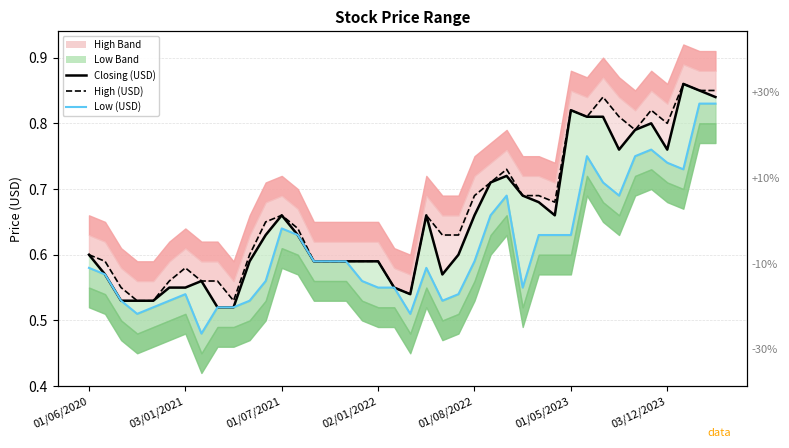

True or false: Low (USD) has a value of 0.2 at 25.

False